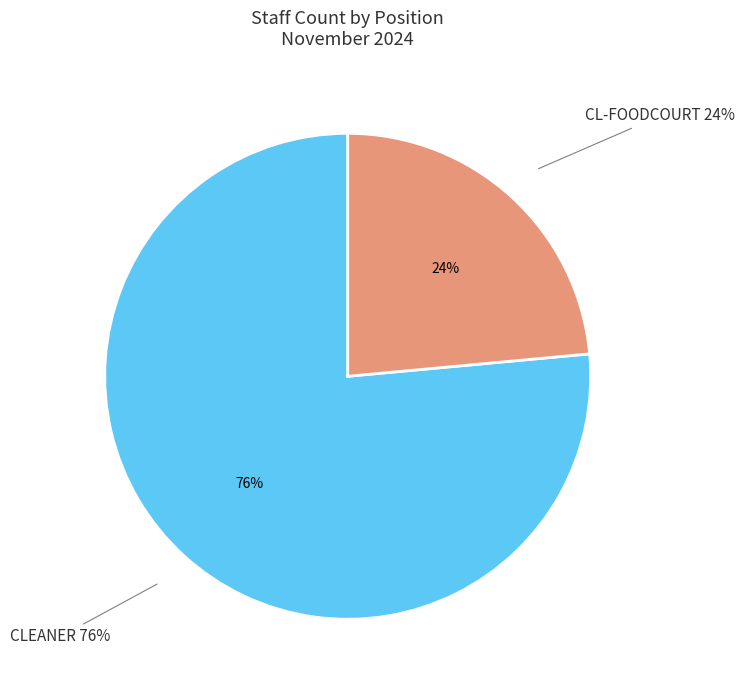

The CL-FOODCOURT slice represents 13% of the pie. True or false?

False